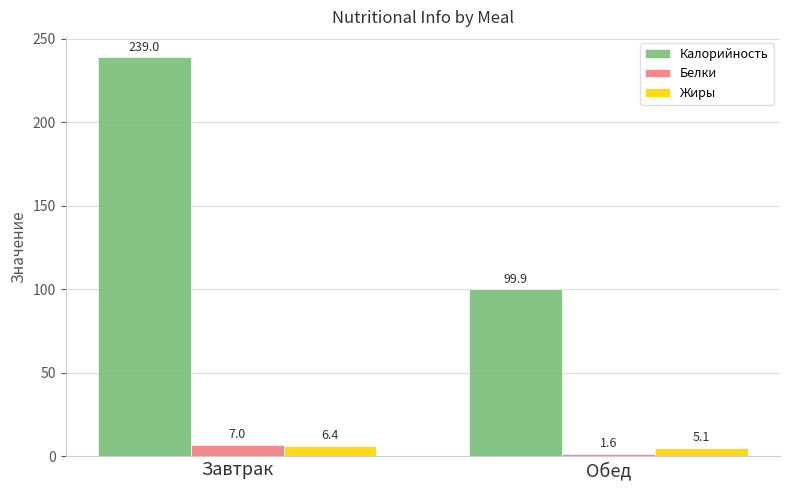

True or false: Белки has a value of 7.0 at Завтрак.

True